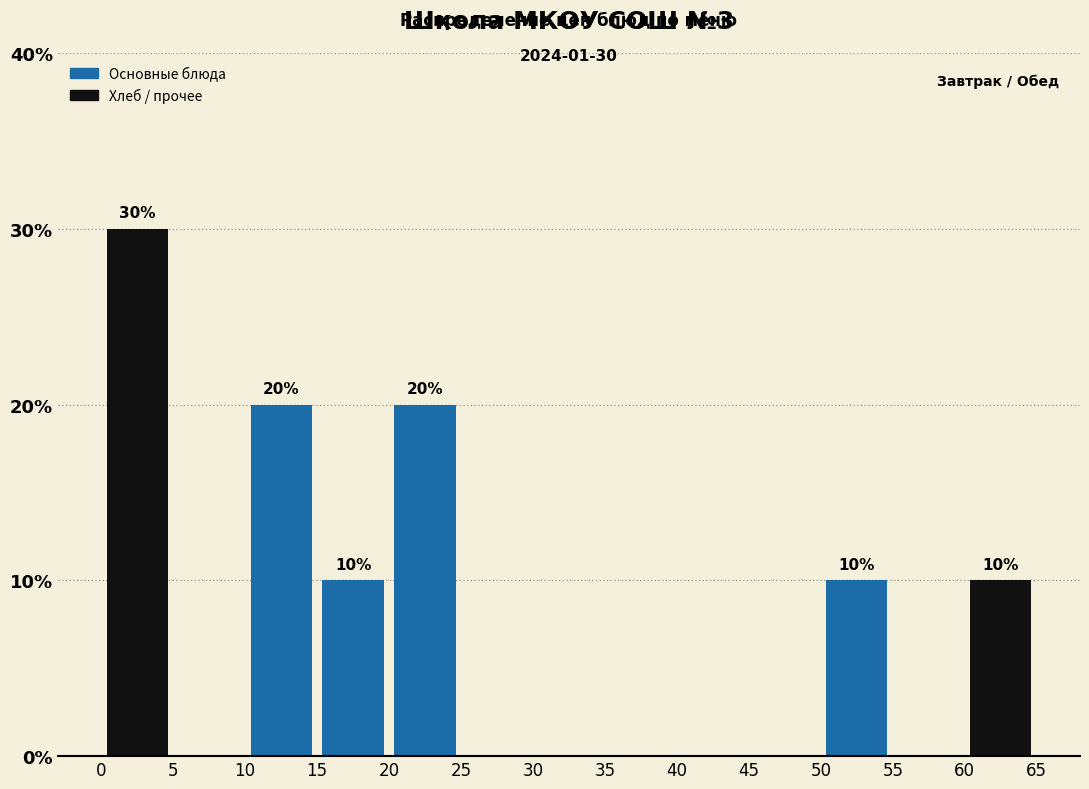

Which range on the x-axis has the tallest bar?

0 to 5